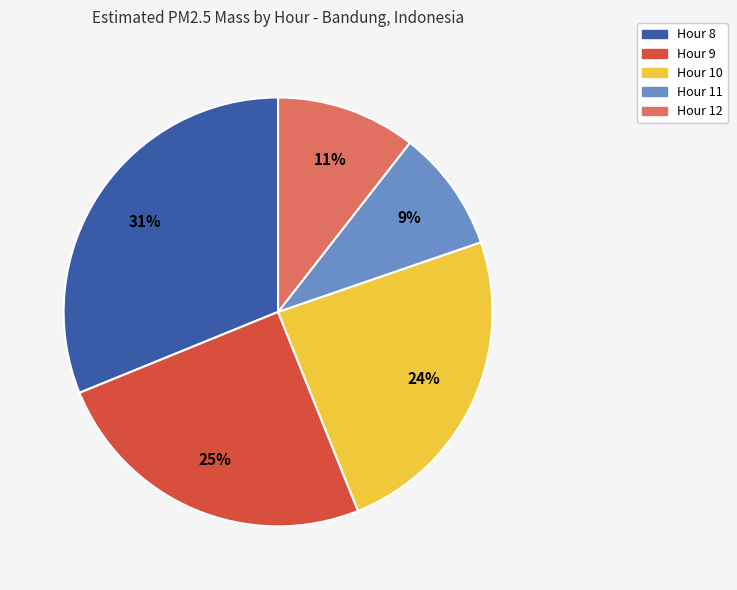

Count the number of slices in the pie.

5